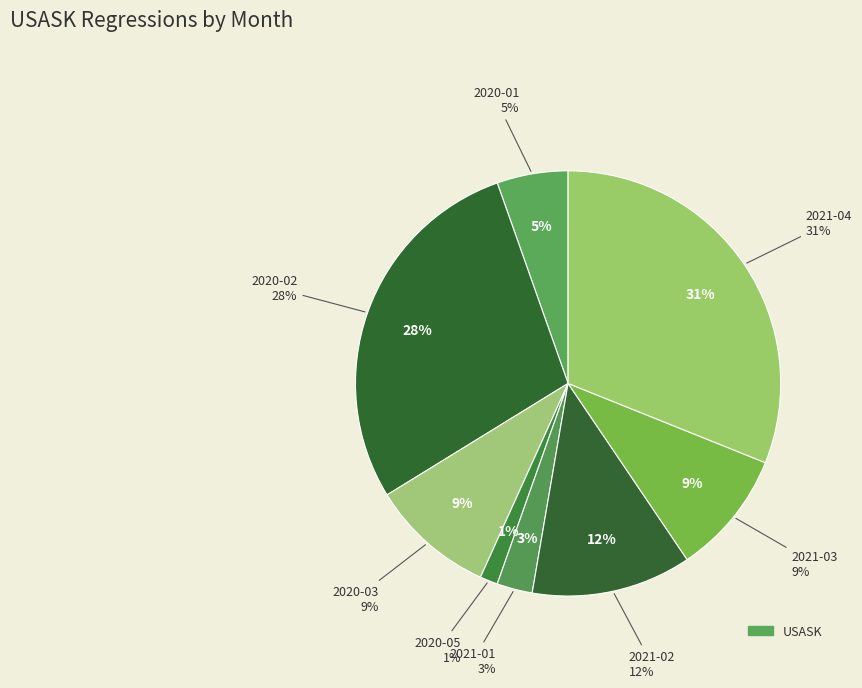

Do 2020-10 and 2020-02 together represent more than half of the pie?

No